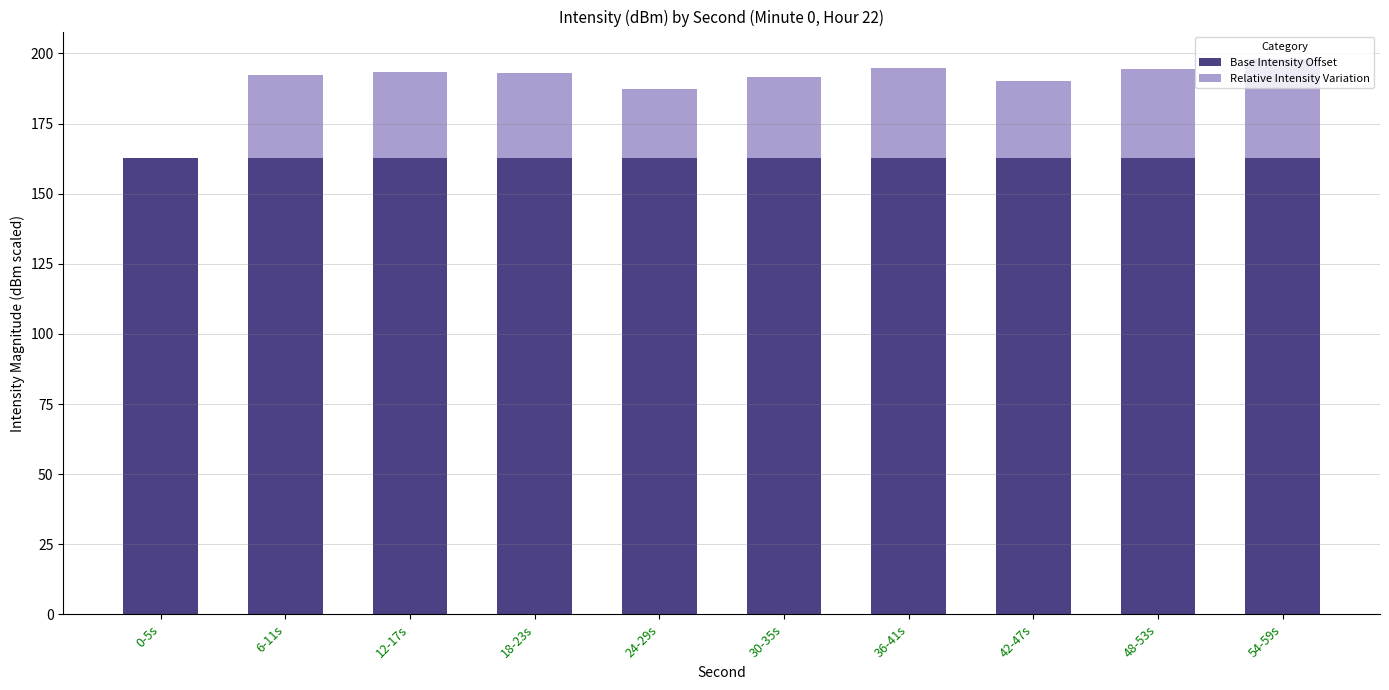

What is the sum of the Base Intensity Offset values at 54-59s and 18-23s?

325.4